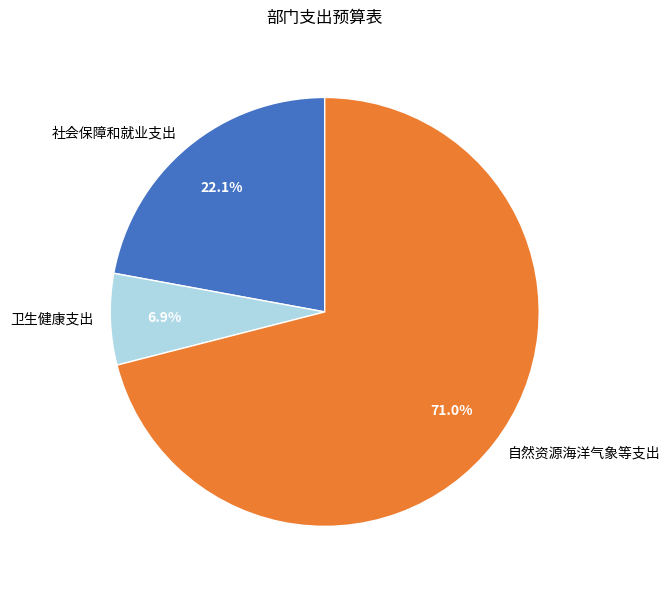

What is the largest slice in the pie chart?

自然资源海洋气象等支出